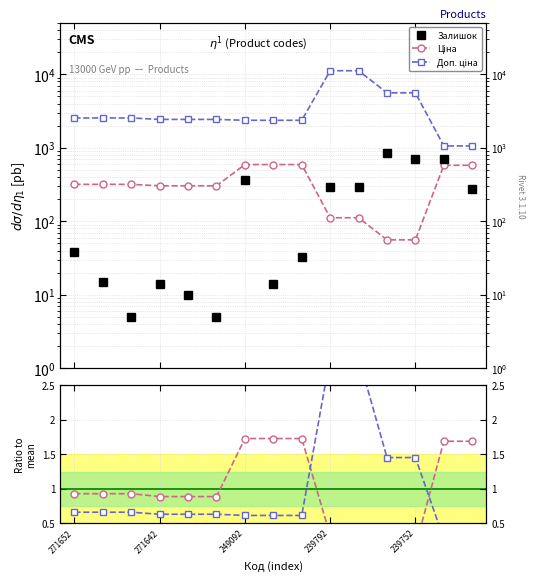

Reading left to right, extract all data points from this chart.

Залишок: 38.0	15.0	5.0	14.0	10.0	5.0	365.0	14.0	33.0	289.0	290.0	845.0	698.0	694.0	273.0
Ціна: 318.3	318.3	318.3	304.1	304.1	304.1	591.6	591.6	591.6	111.8	111.8	55.9	55.9	578.1	578.1
Доп. ціна: 2546.4	2546.4	2546.4	2432.8	2432.8	2432.8	2366.5	2366.5	2366.5	11182.0	11182.0	5591.0	5591.0	1060.0	1060.0
Ціна / mean: 0.9	0.9	0.9	0.9	0.9	0.9	1.7	1.7	1.7	0.3	0.3	0.2	0.2	1.7	1.7
Доп. ціна / mean: 0.7	0.7	0.7	0.6	0.6	0.6	0.6	0.6	0.6	2.9	2.9	1.5	1.5	0.3	0.3